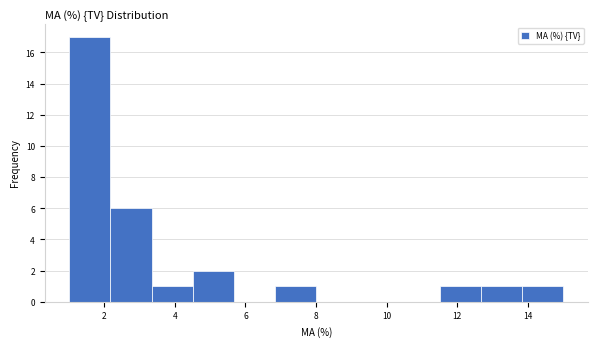

How tall is the bar that spans 11.6 to 12.6 on the x-axis? Neither the bar edges nor the heights are printed on the chart, so give them approximately, as read against the axes.

1